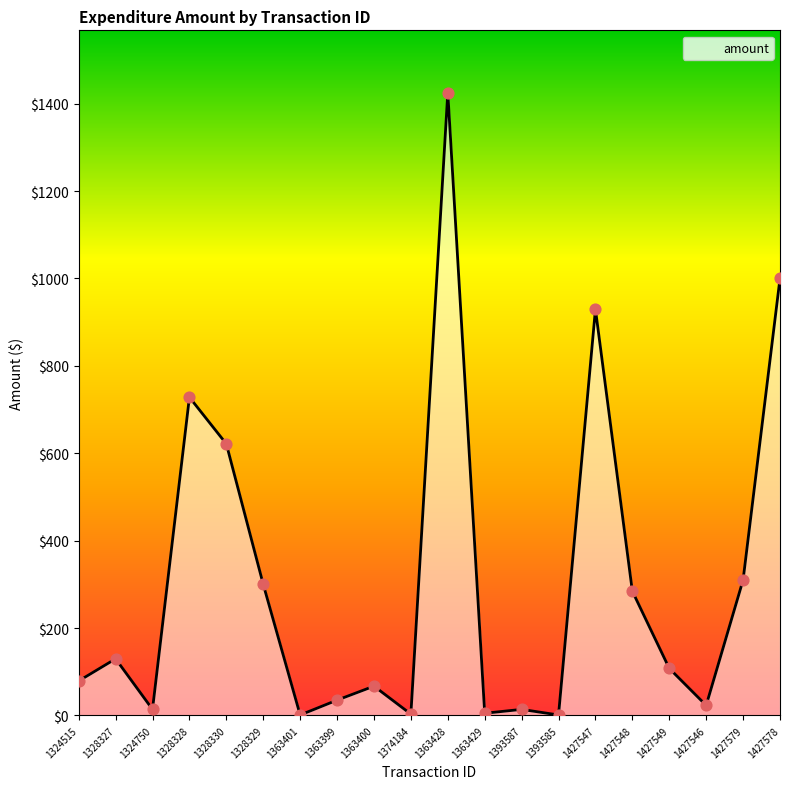

Which has a higher value, 1363399 or 1324515?

1324515